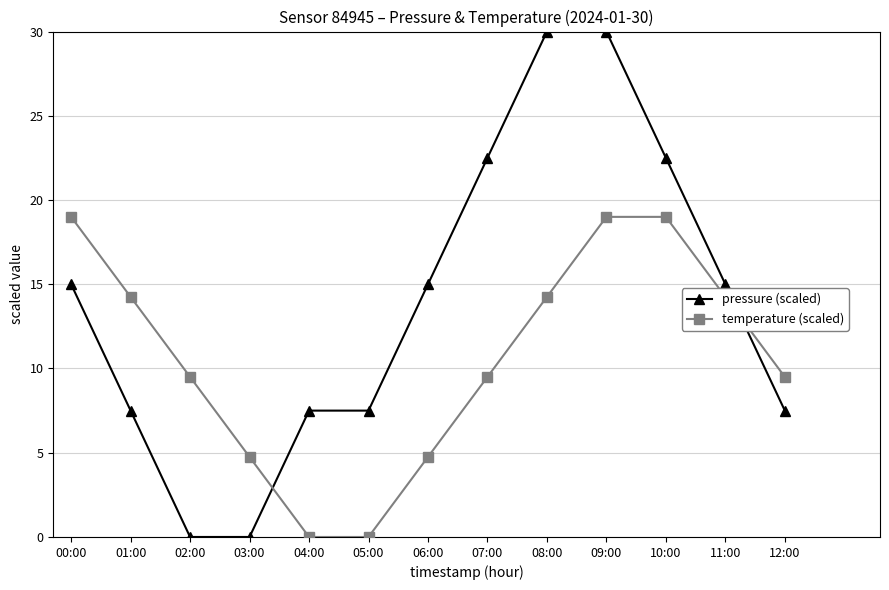

What is the greatest value displayed?

30.0